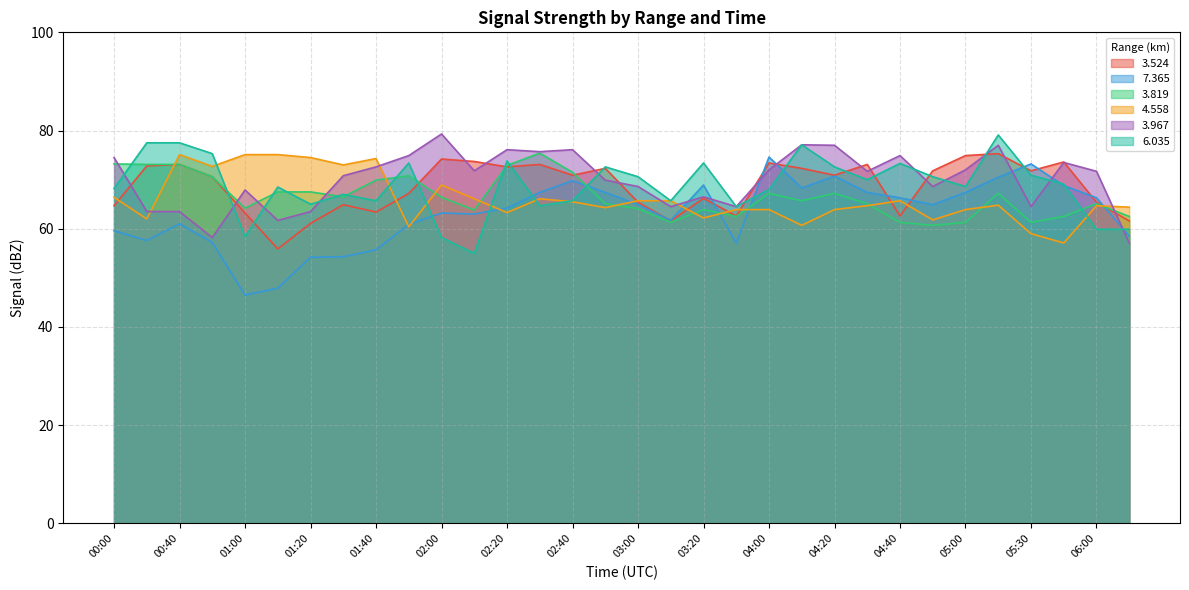

True or false: 3.524 has more than 0 interior local peaks.

True